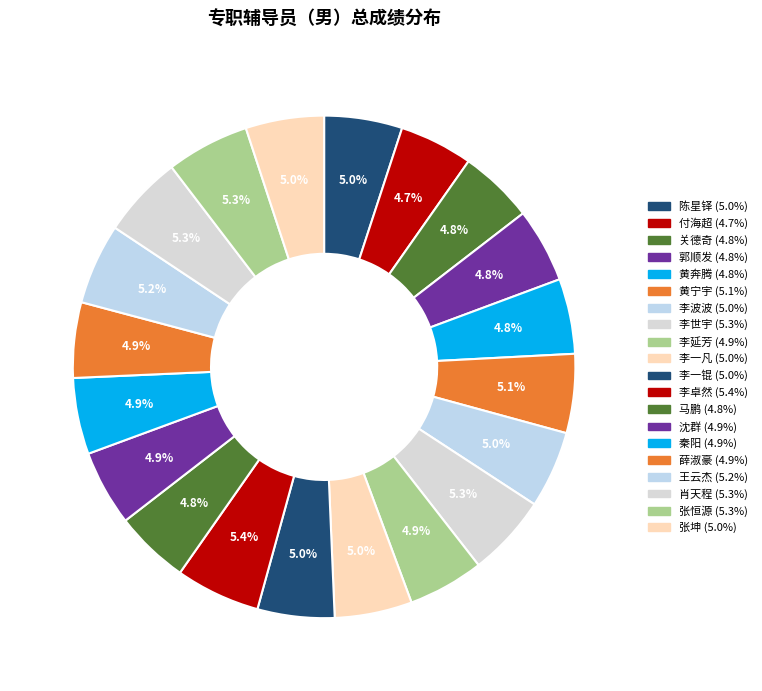

True or false: 张恒源 accounts for 5% of the total.

True